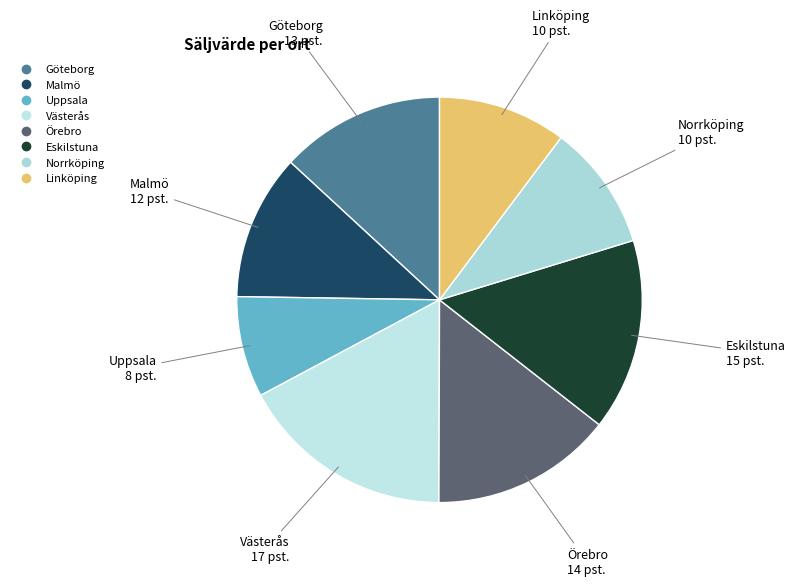

Does Linköping represent more than half of the total?

No